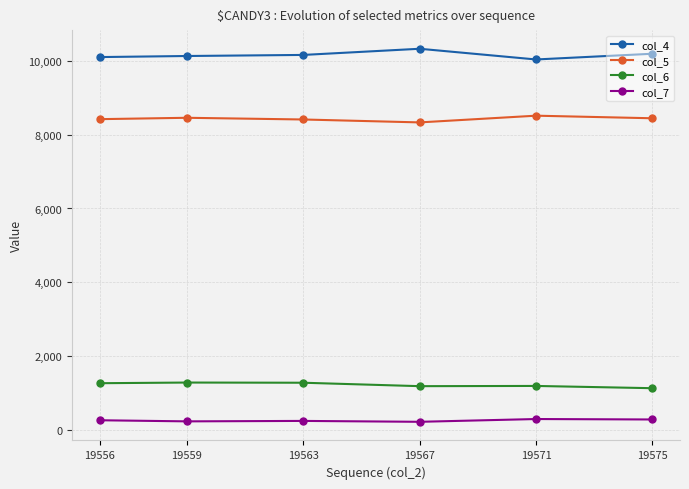

The col_4 series shows 10129 at 19559. True or false?

True